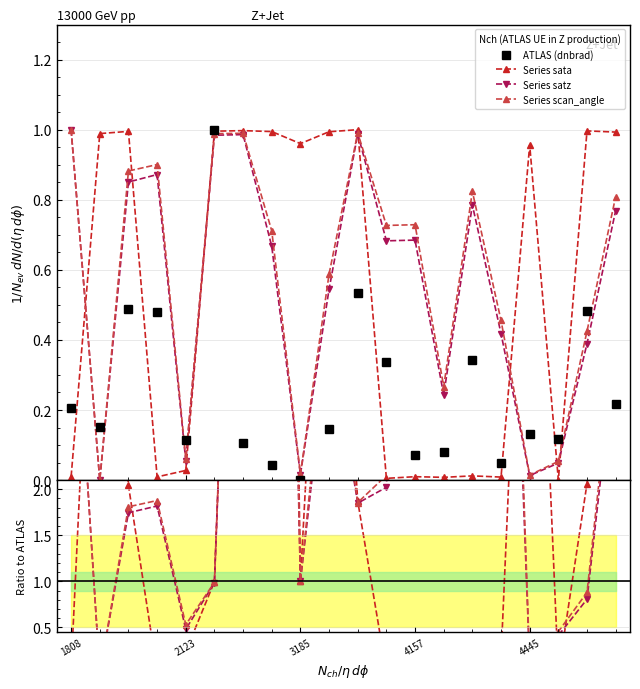

What is the label of the 7th point from the left?

6